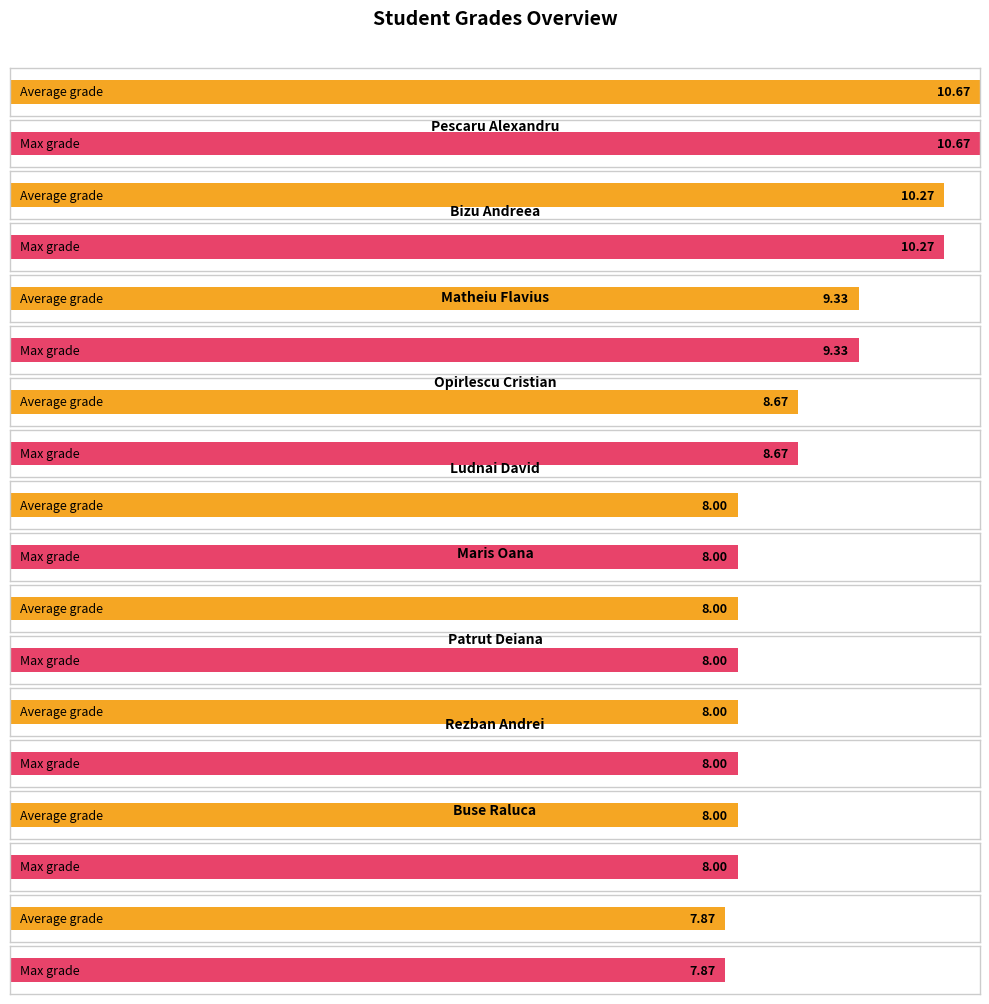

What is the approximate value of Max at rezban andrei?

8.0